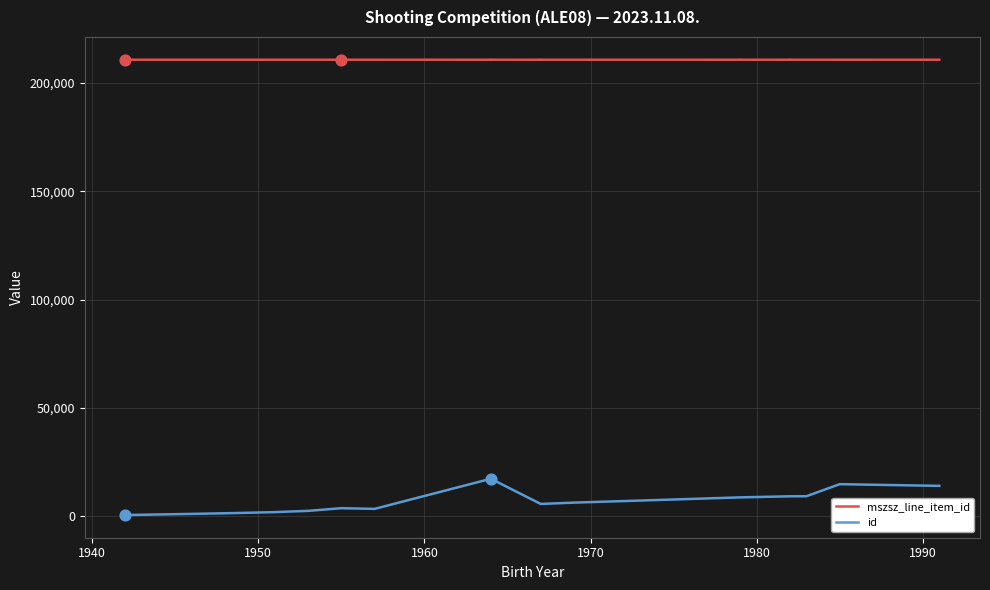

Which series has the largest total across all categories?

mszsz_line_item_id